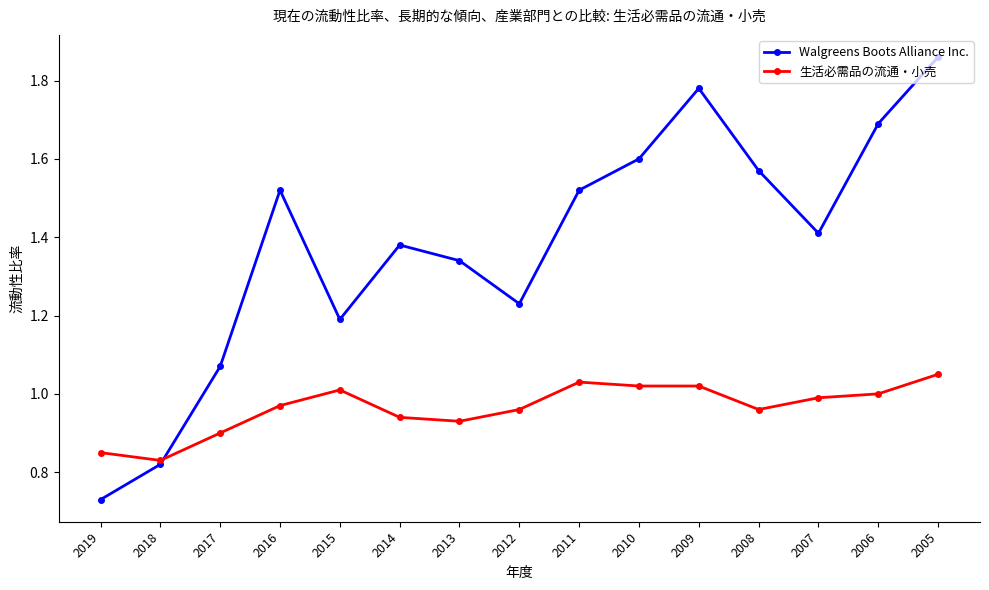

How many times do 生活必需品の流通・小売 and Walgreens Boots Alliance Inc. cross each other?

1